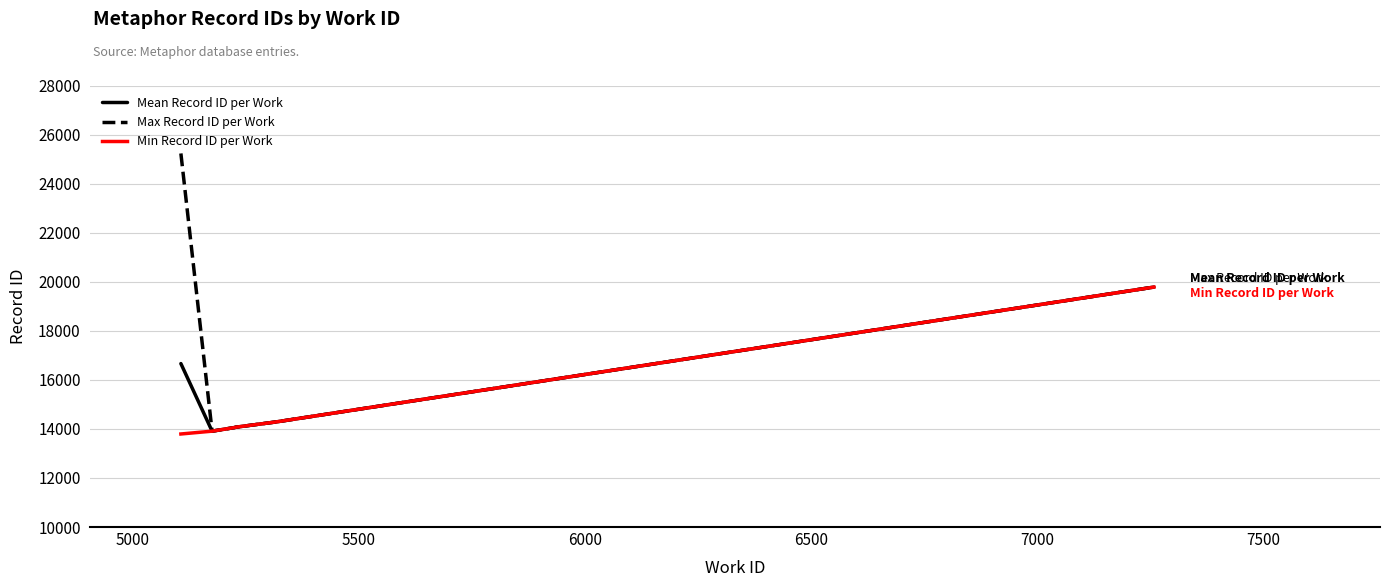

List the series in order of their overall mean, highest first.

Max Record ID per Work, Mean Record ID per Work, Min Record ID per Work